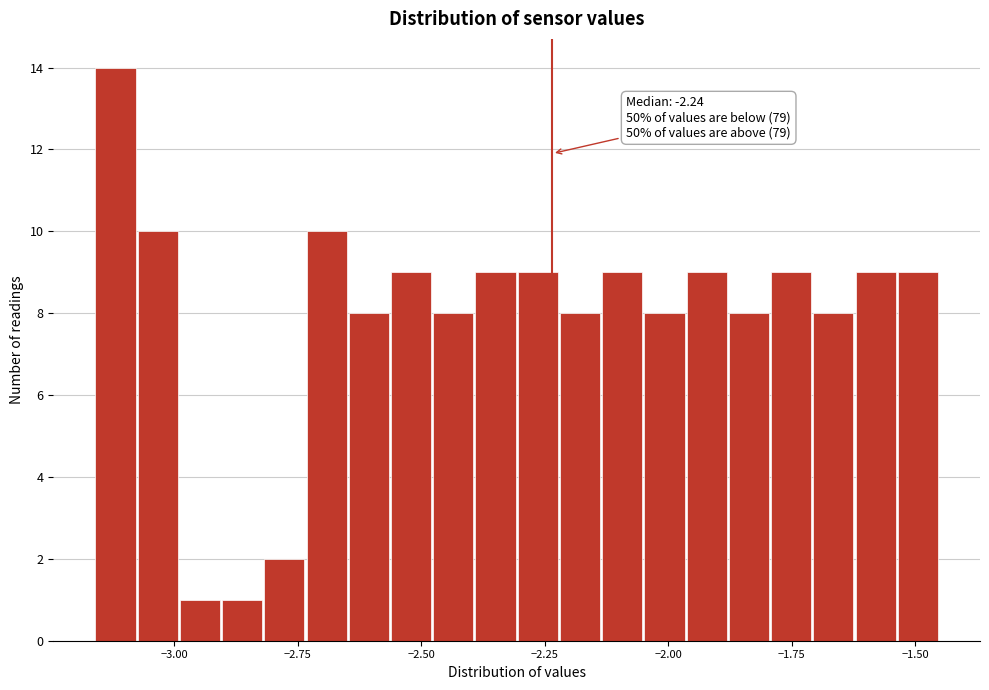

Read against the x-axis, roughly where is the centre of the tallest bar?

-3.10